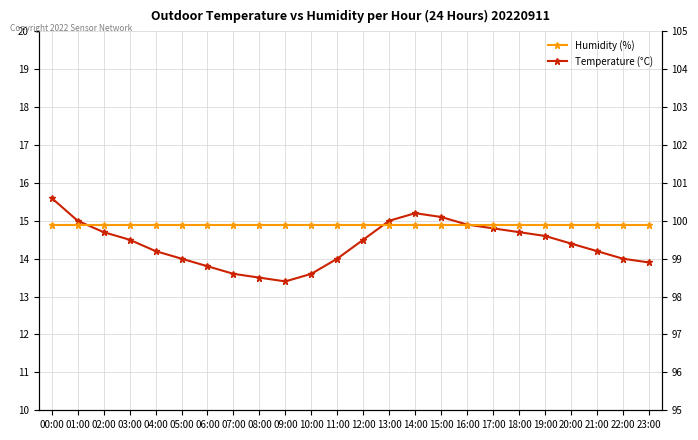

What is the minimum value for Humidity (%)?

99.9